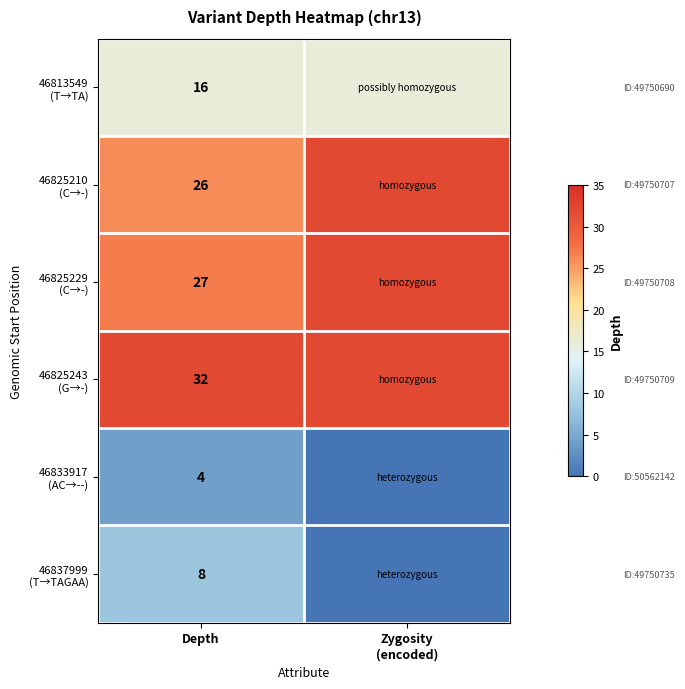

What is the spread (max minus min) of values at Depth?

28